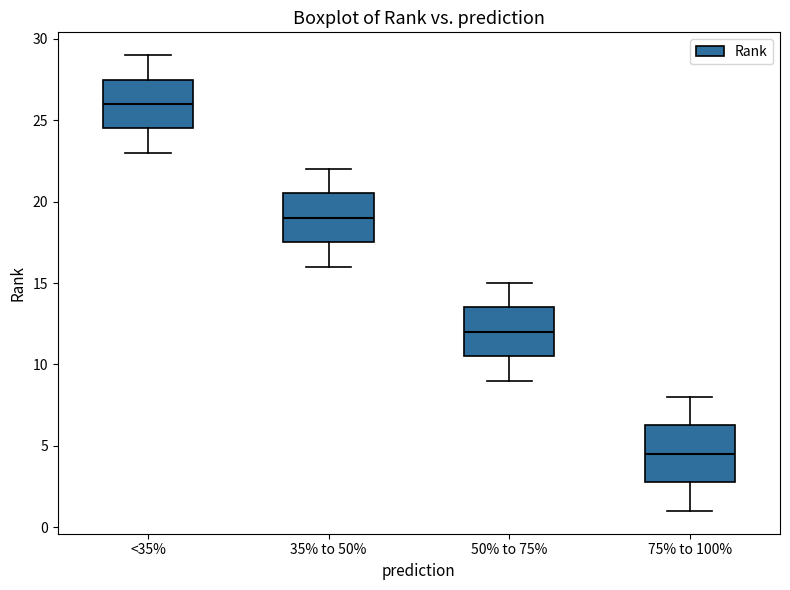

Reading left to right, read every box against the y-axis: the position of its median line, the range the box covers, and the ends of its whiskers. The values are not printed on the chart, so give them approximately, as read against the axis.

<35%: median 26.0, box 24.5 to 27.5, whiskers 23.0 to 29.0
35% to 50%: median 19.0, box 17.5 to 20.5, whiskers 16.0 to 22.0
50% to 75%: median 12.0, box 10.5 to 13.5, whiskers 9.0 to 15.0
75% to 100%: median 4.5, box 3.0 to 6.5, whiskers 1.0 to 8.0